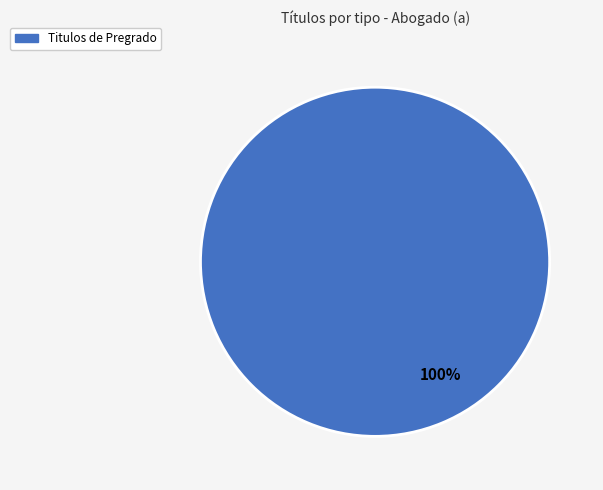

How many slices are in this pie chart?

1